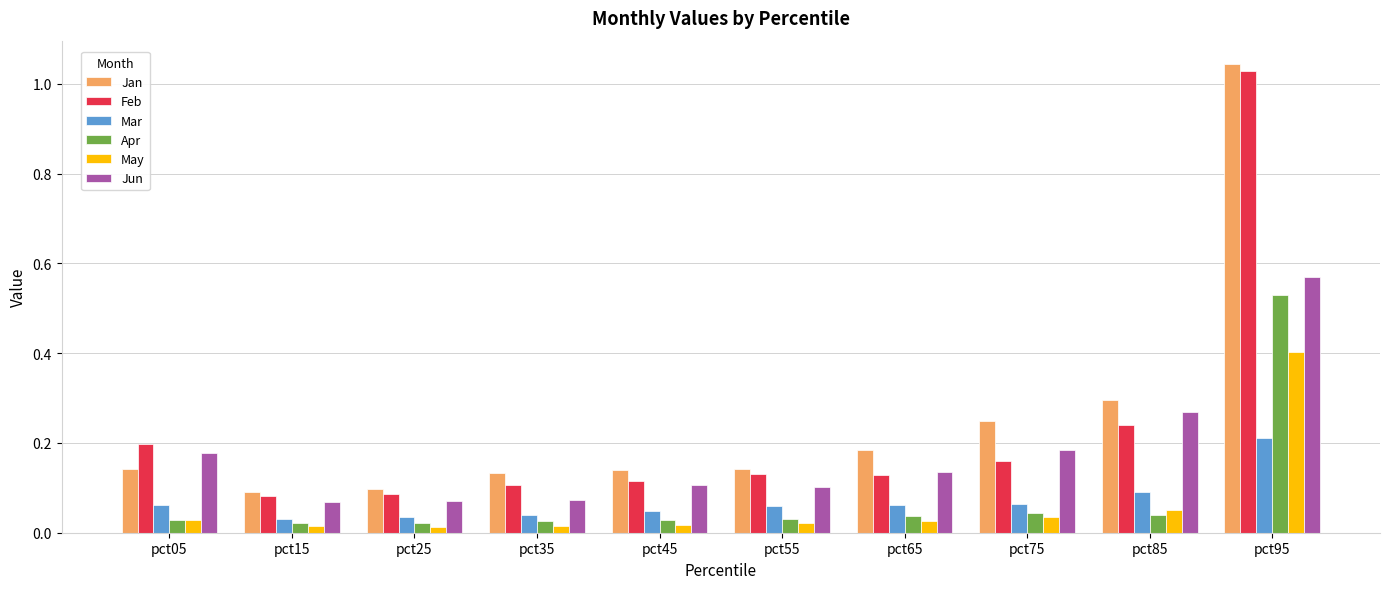

Does the chart contain stacked bars?

No